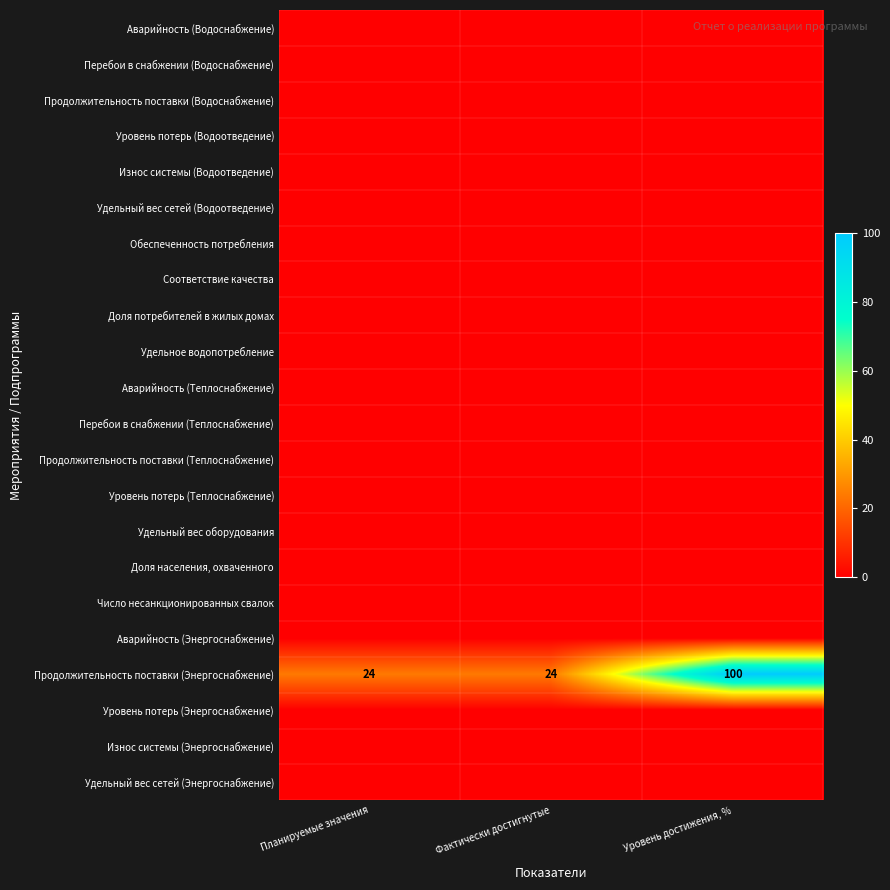

The value of Продолжительность поставки (Энергоснабжение) at Уровень достижения, % is 167. True or false?

False